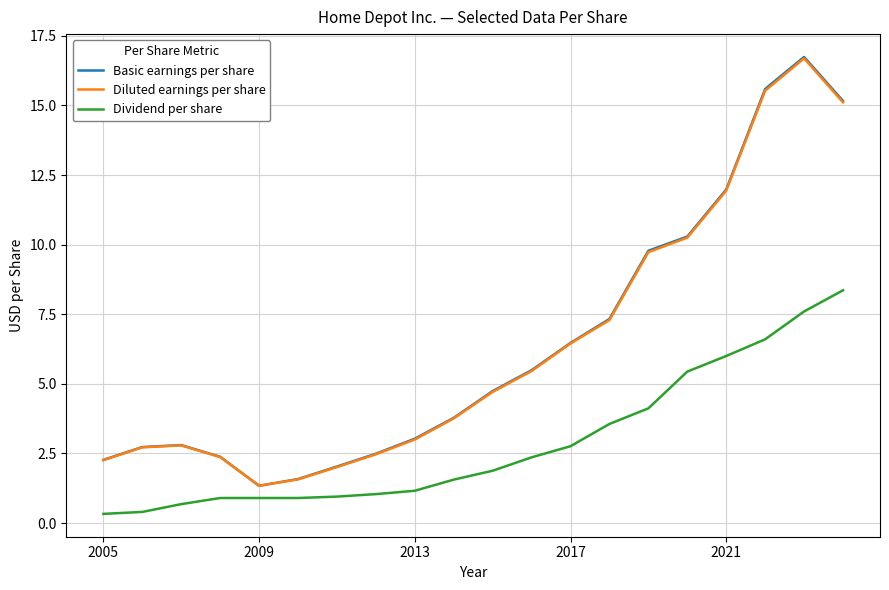

Which series has the widest spread of values?

Basic earnings per share